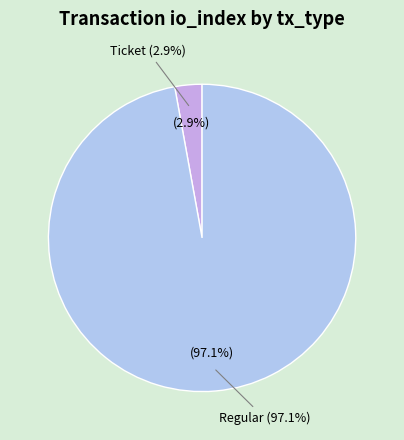

Rank the categories by value from highest to lowest.

Regular (io_index=34), Ticket (io_index=0)